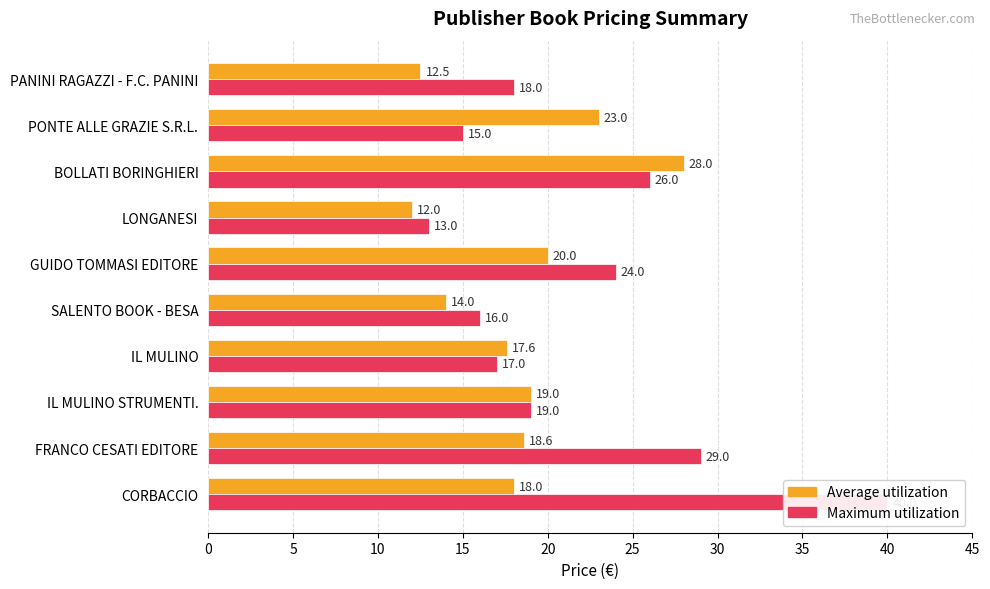

The Average utilization series shows 18.0 at CORBACCIO. True or false?

True